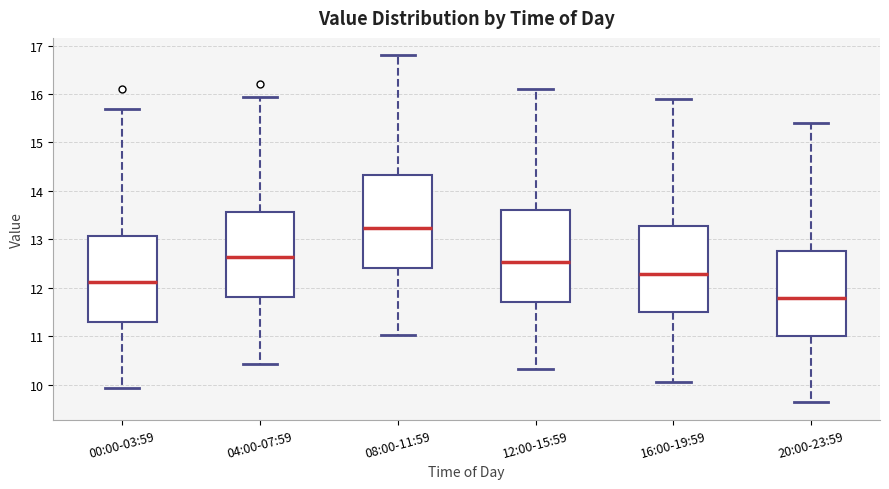

Where is the upper edge of the box for 20:00-23:59 on the y-axis? The values are not printed on the chart, so give them approximately, as read against the axis.

12.8